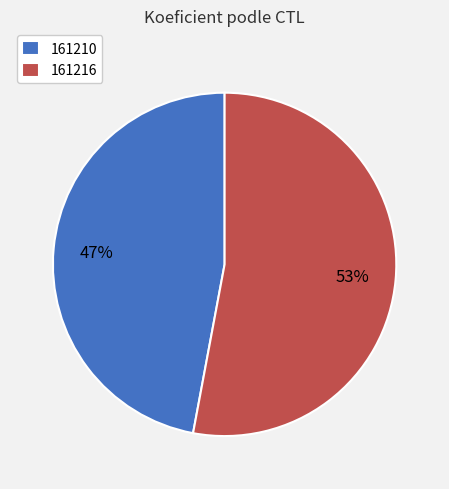

Do 161210 and 161216 together represent more than half of the pie?

Yes